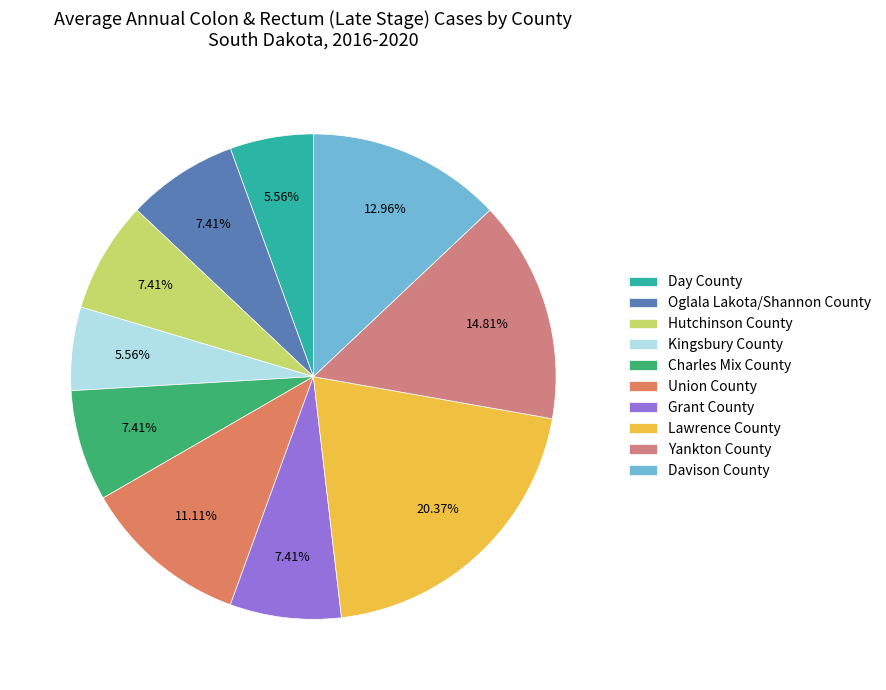

How many slices are in this pie chart?

10